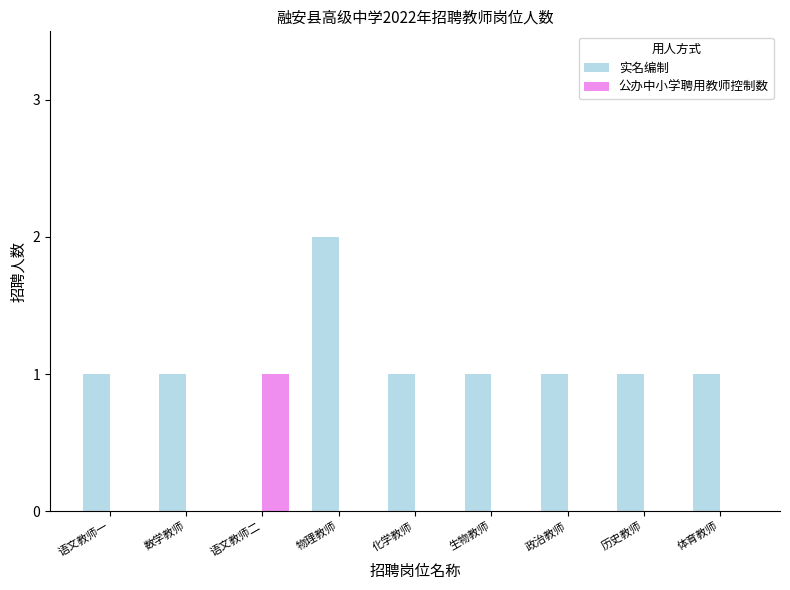

What is the total value across all series at 语文教师二?

1